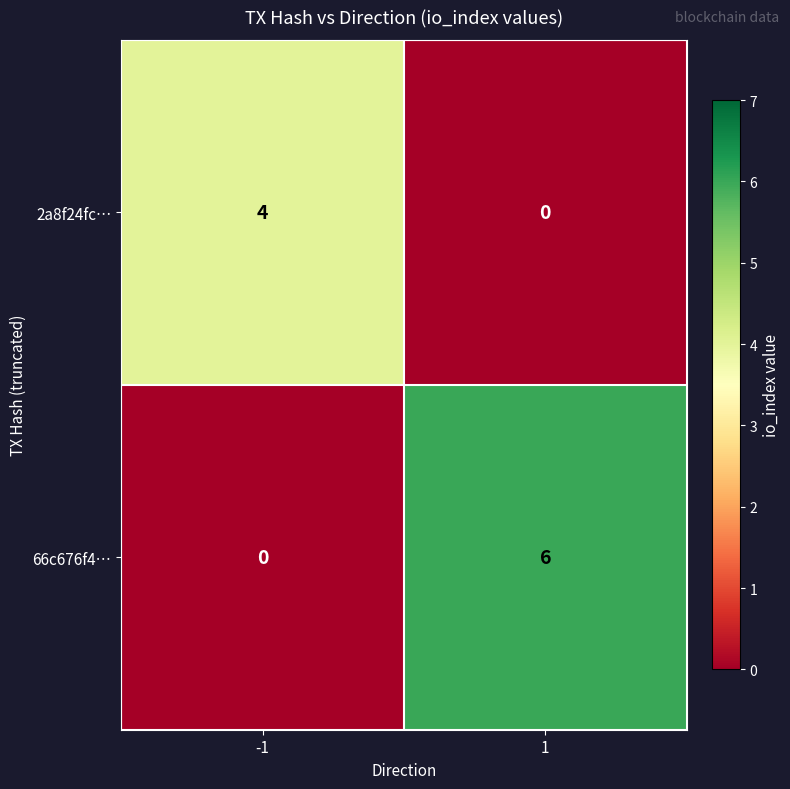

What is the sum of all 66c676f4… values?

6